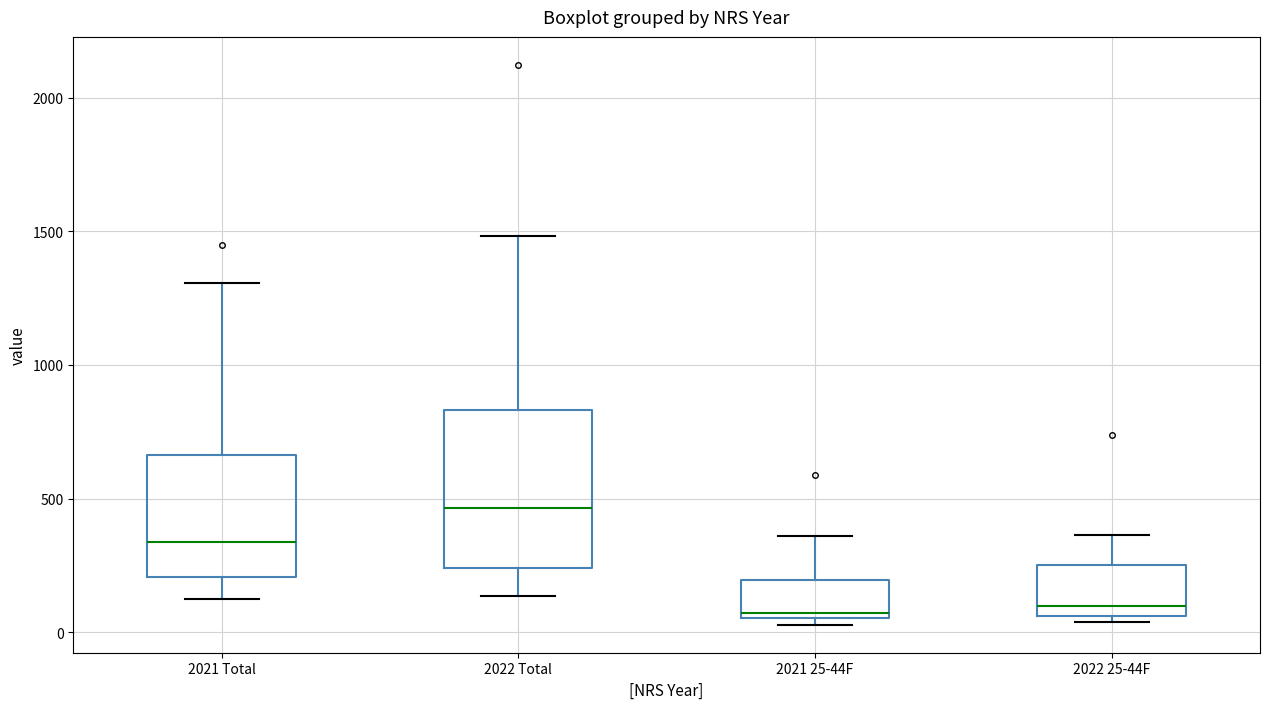

Reading left to right, read every box against the y-axis: the position of its median line, the range the box covers, and the ends of its whiskers. The values are not printed on the chart, so give them approximately, as read against the axis.

2021 Total: median 350, box 200 to 650, whiskers 150 to 1300
2022 Total: median 450, box 250 to 850, whiskers 150 to 1500
2021 25-44F: median 50 (just above the box's lower edge), box 50 to 200, whiskers 50 (just below the box's lower edge) to 350
2022 25-44F: median 100, box 50 to 250, whiskers 50 (just below the box's lower edge) to 350